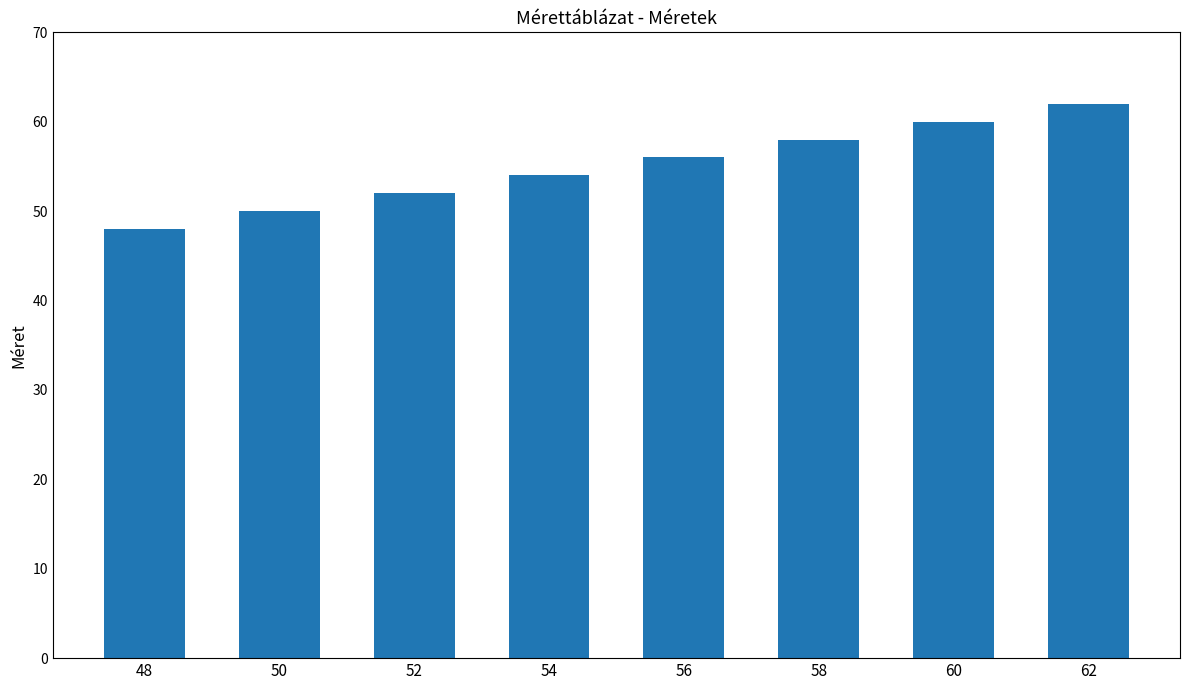

Approximately how many times larger is the value at 58 compared to 52?

1.1